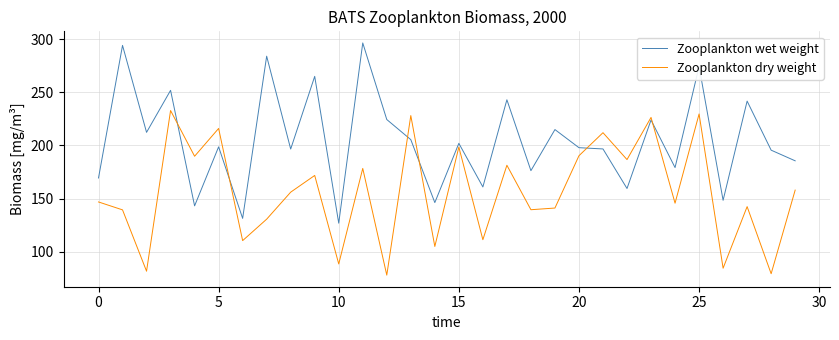

In Zooplankton wet weight, how many points are higher than both neighbors (excluding endpoints)?

12